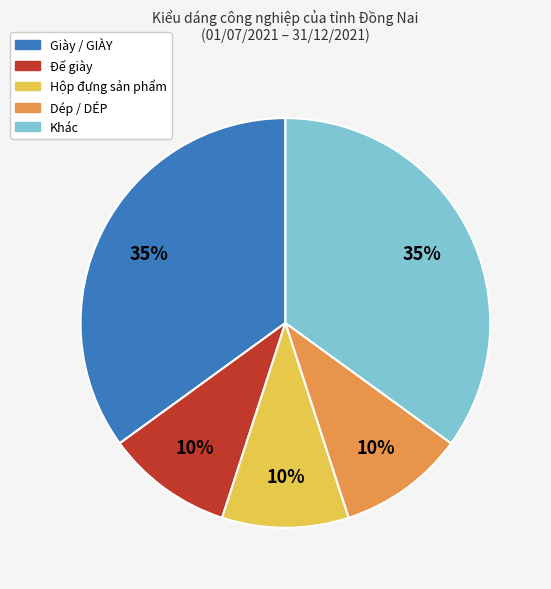

To the nearest percent, what is the difference between the largest and smallest slice percentages?

25%